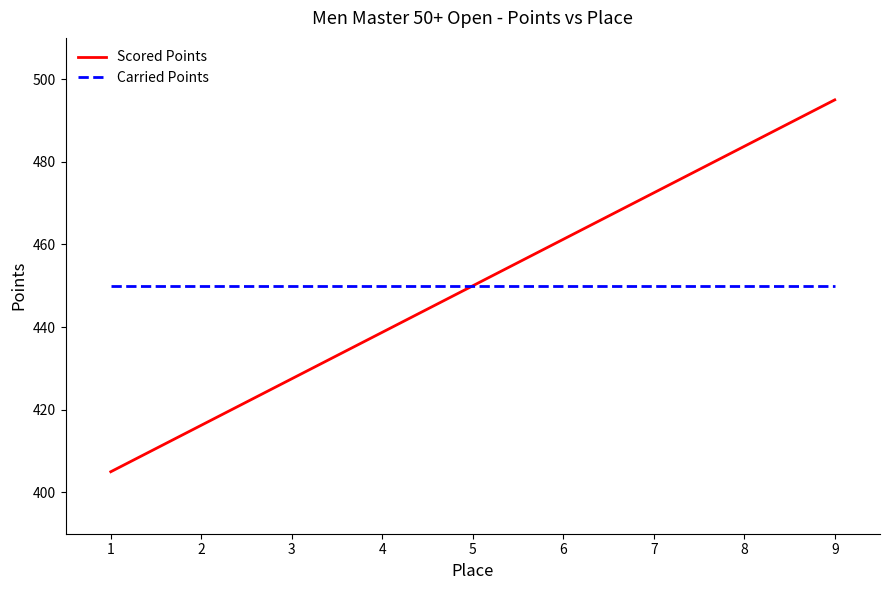

The Carried Points series shows 718.4 at 3. True or false?

False